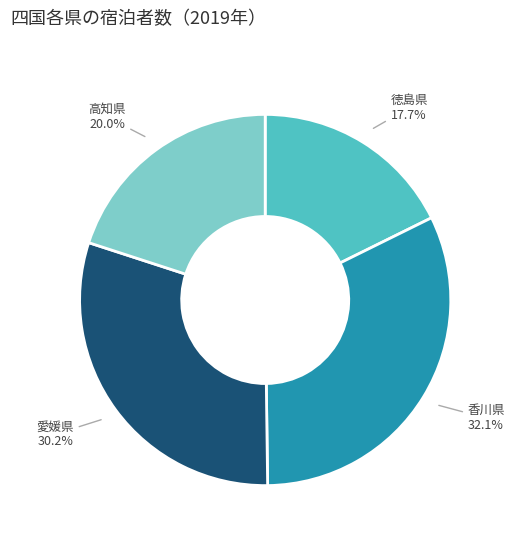

Is 高知県 the majority of the pie?

No